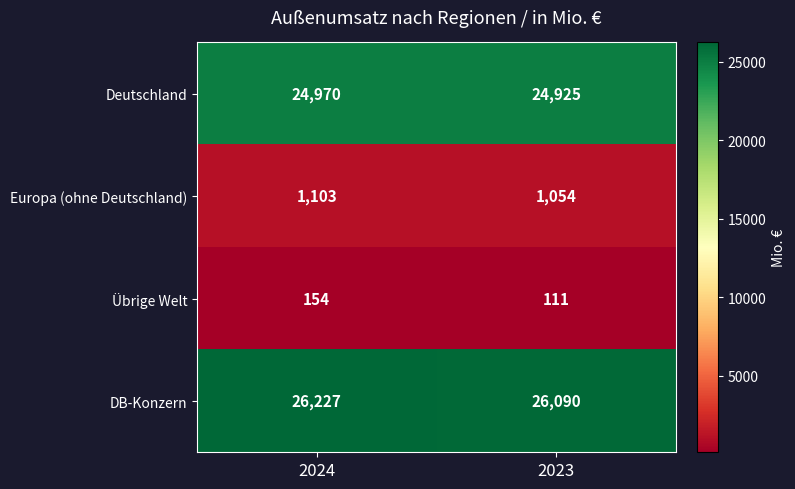

Reading left to right, transcribe all the data shown in this chart.

Deutschland: 2024=24970	2023=24925
Europa (ohne Deutschland): 2024=1103	2023=1054
Übrige Welt: 2024=154	2023=111
DB-Konzern: 2024=26227	2023=26090